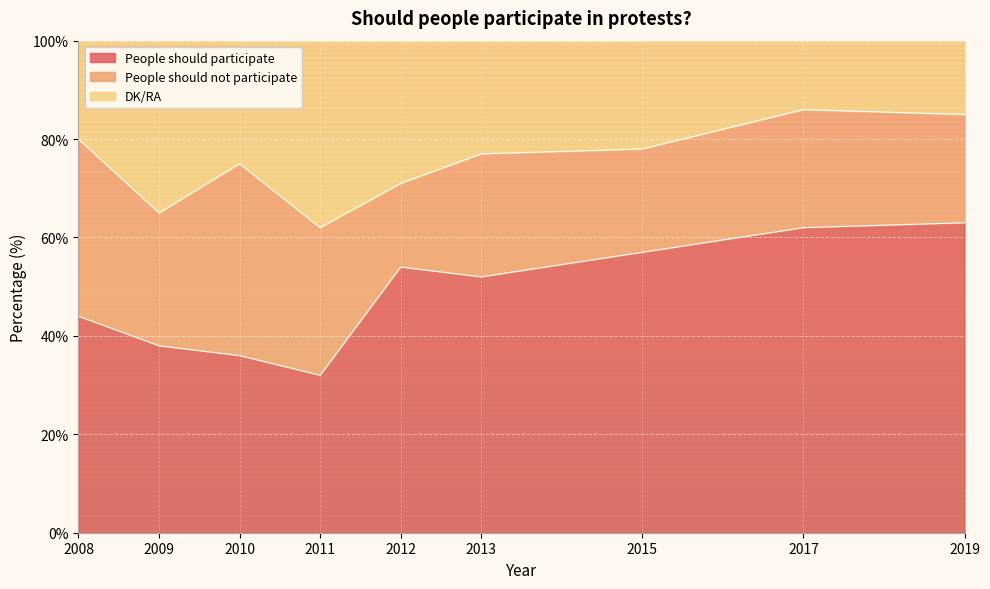

What is the maximum value for People should participate?

63